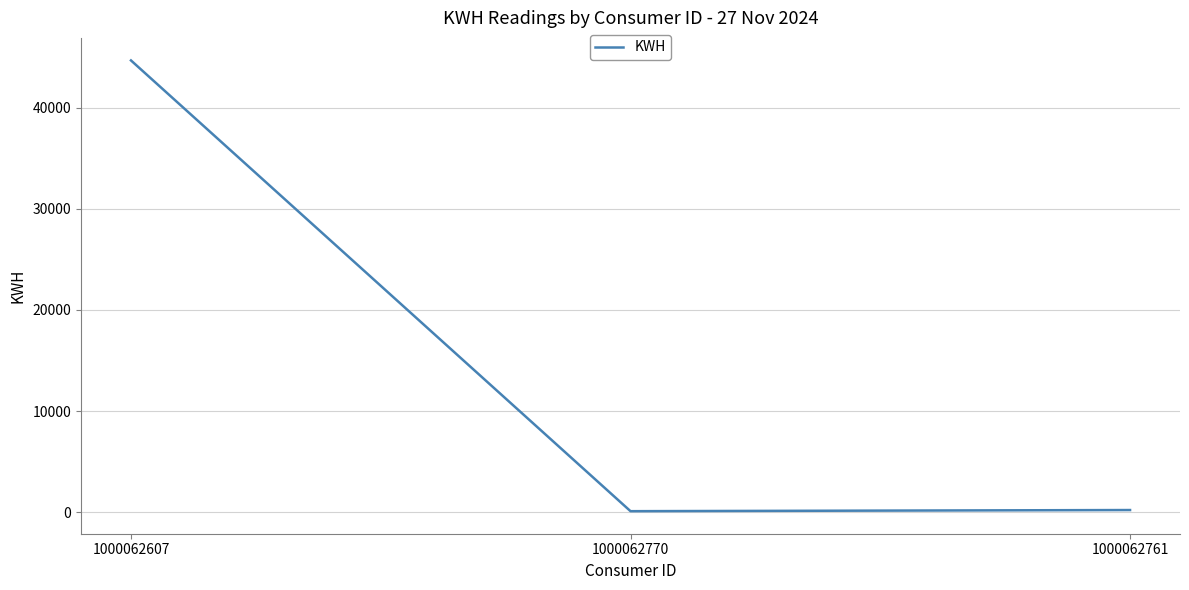

At which label is the value closest to 22384?

1000062761